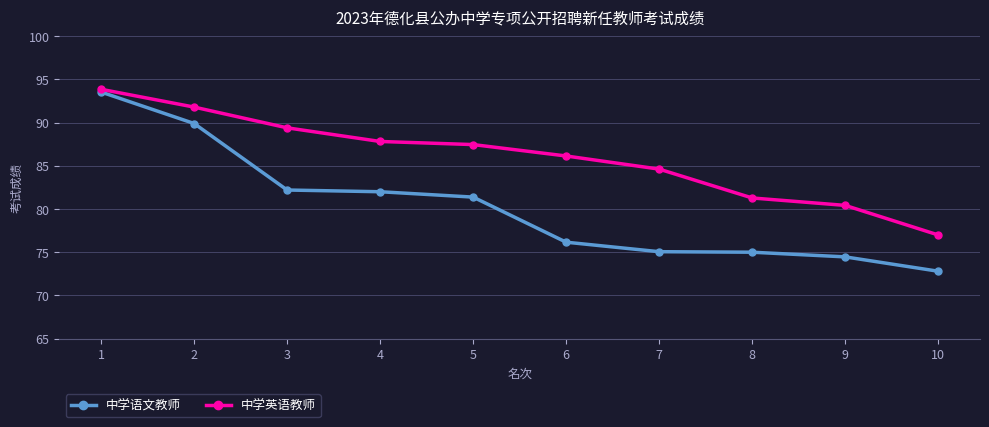

Which series has the largest range (max minus min)?

中学语文教师